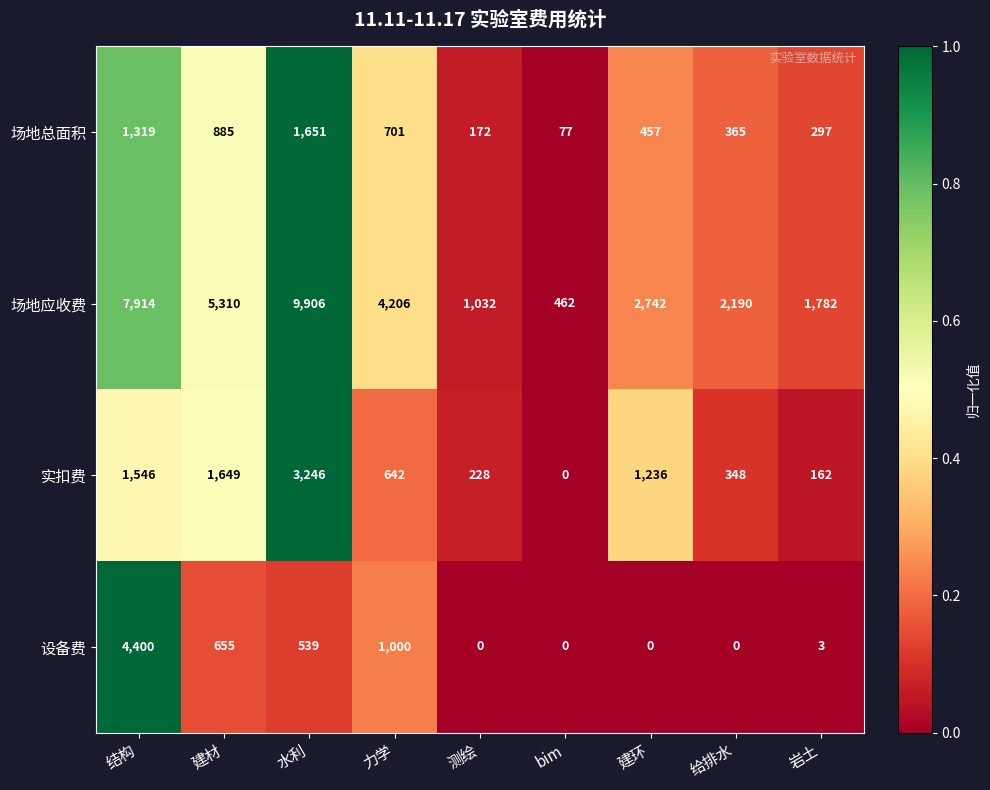

Between 力学 and 测绘, which series saw the biggest shift?

场地应收费